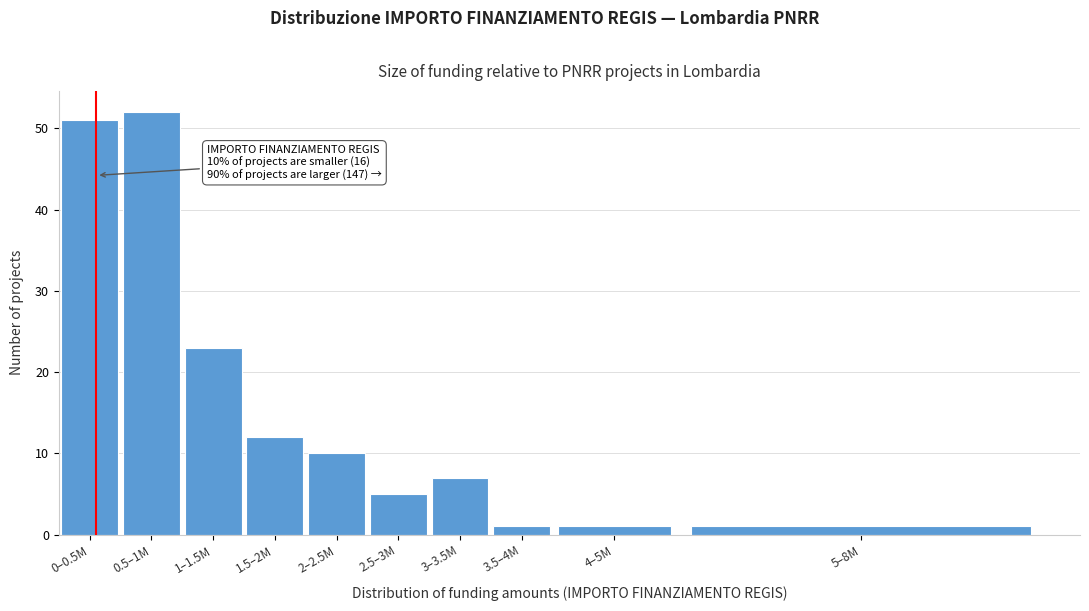

Reading left to right, what are all the values shown in this chart?

0–0.5M=51	0.5–1M=52	1–1.5M=23	1.5–2M=12	2–2.5M=10	2.5–3M=5	3–3.5M=7	3.5–4M=1	4–5M=1	5–8M=1